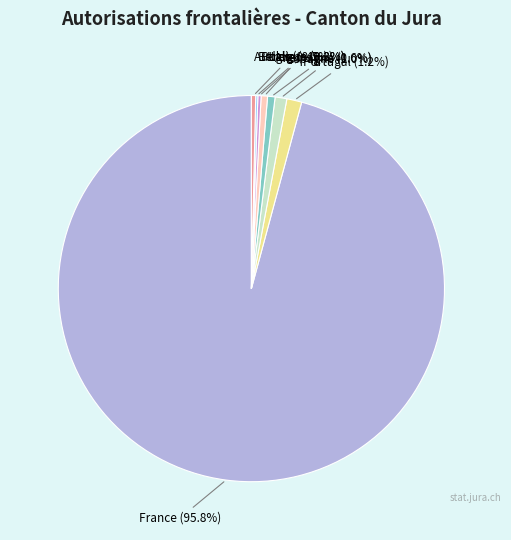

To the nearest percent, what portion does France represent?

96%